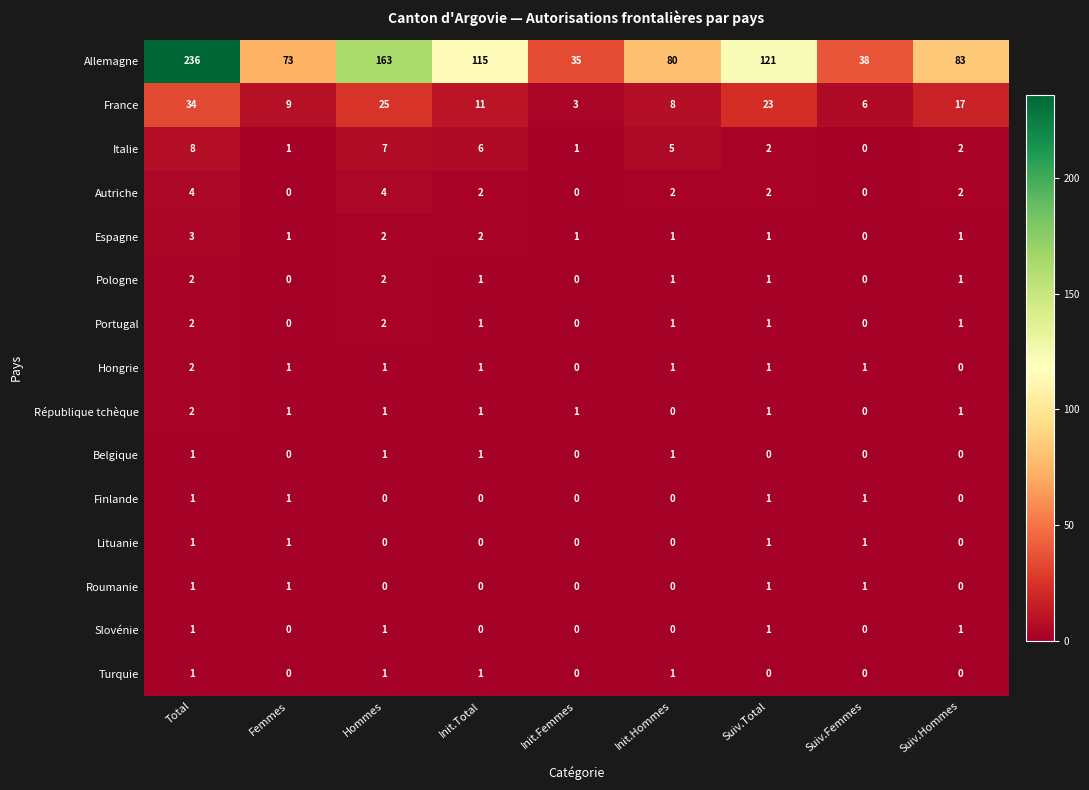

What is the spread (max minus min) of values at Suiv.Total?

121